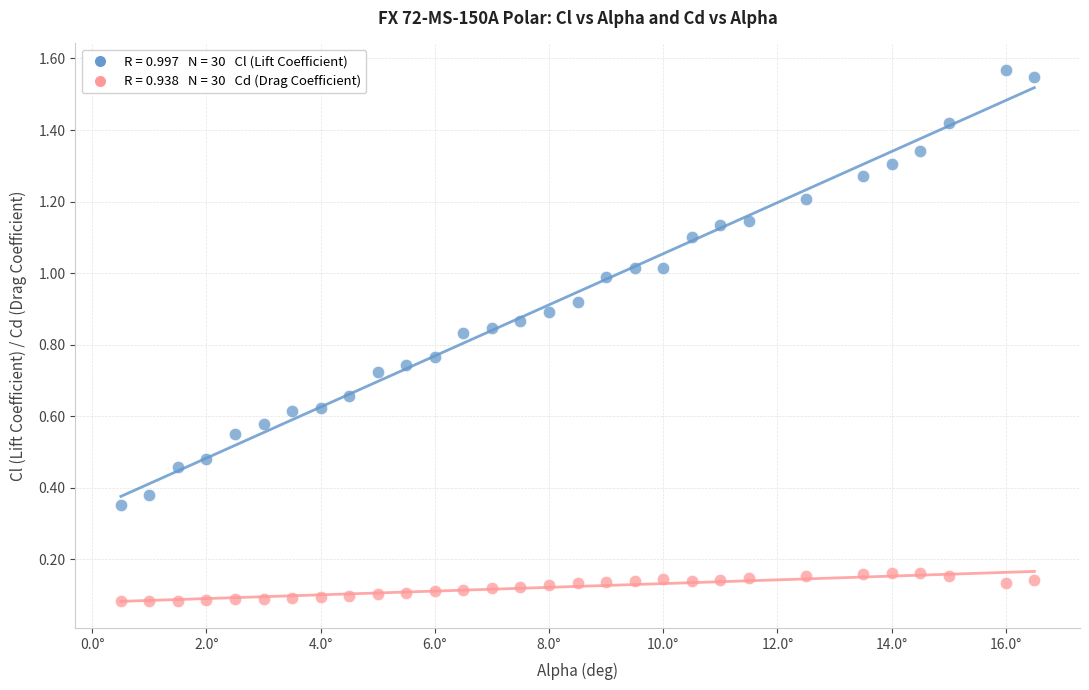

Across all data points, what is the range of X values (max minus min)?

16.0